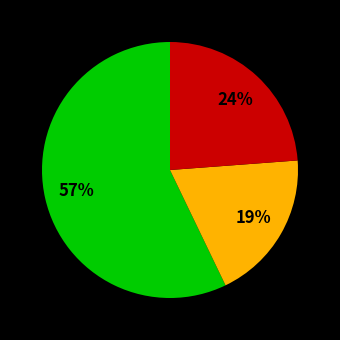

Is there any slice that represents more than half of the pie?

Yes